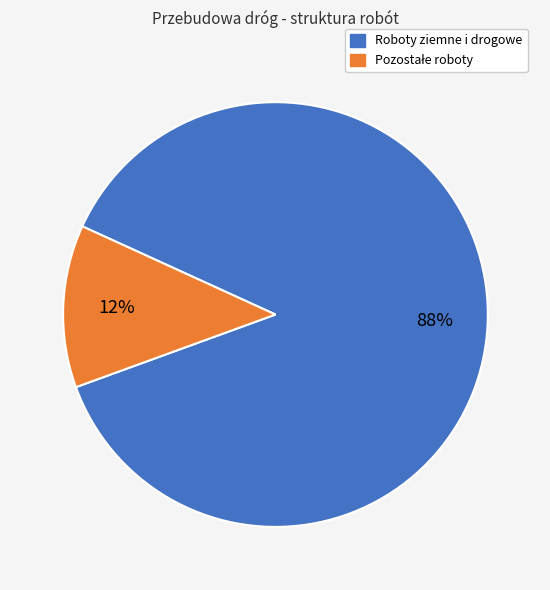

How many segments does this pie chart have?

2